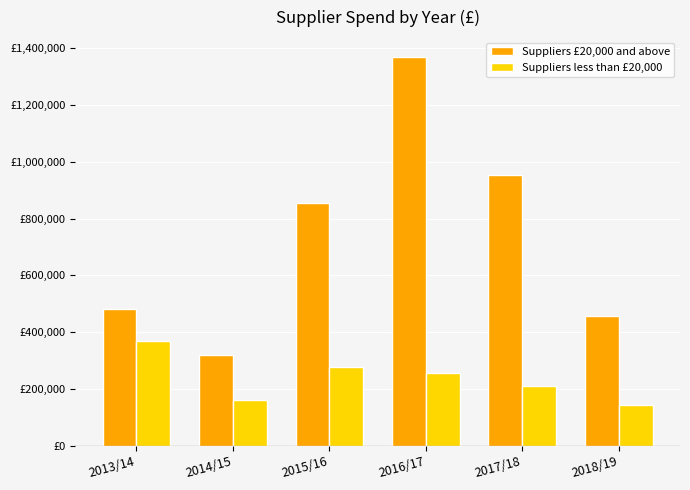

Are the bars grouped side by side (vs. stacked)?

Yes